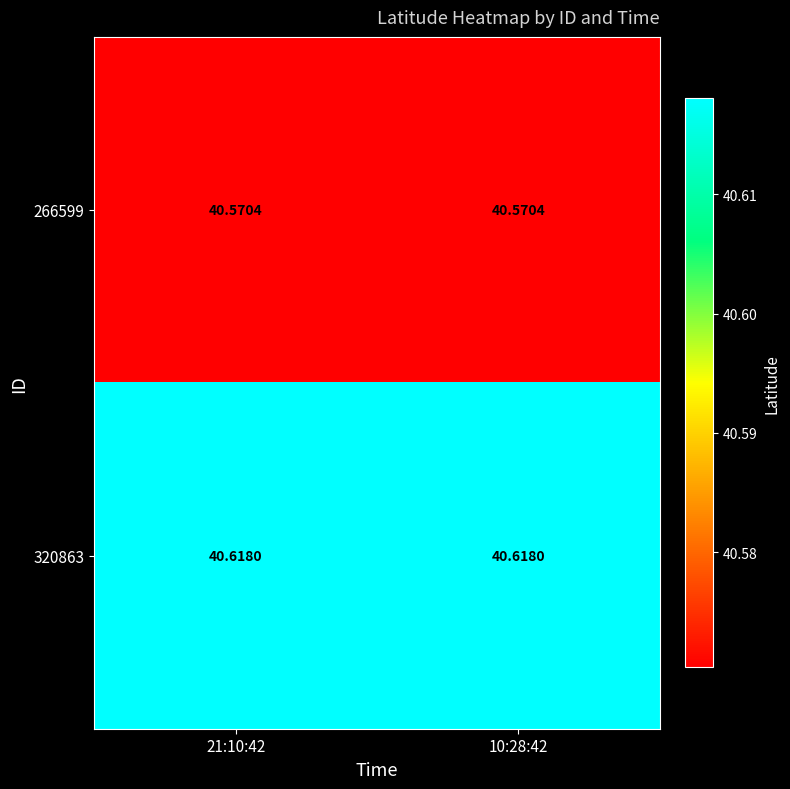

Which series has the largest total across all categories?

320863